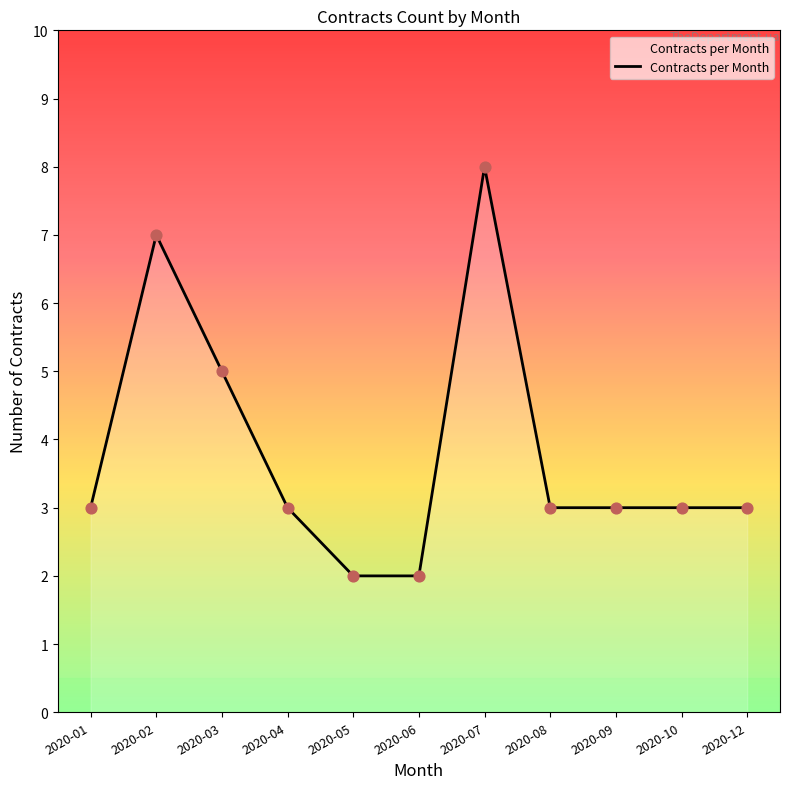

Approximately how many times larger is the value at 2020-04 compared to 2020-12?

1.0